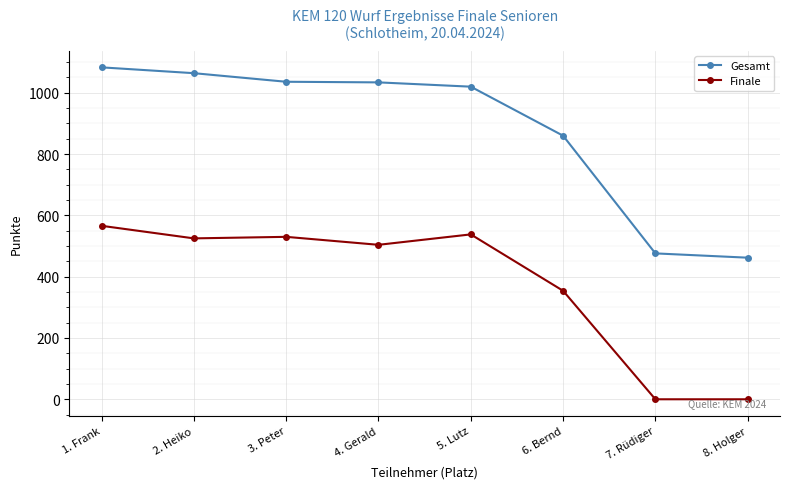

What is the sum of all Finale values?

3017